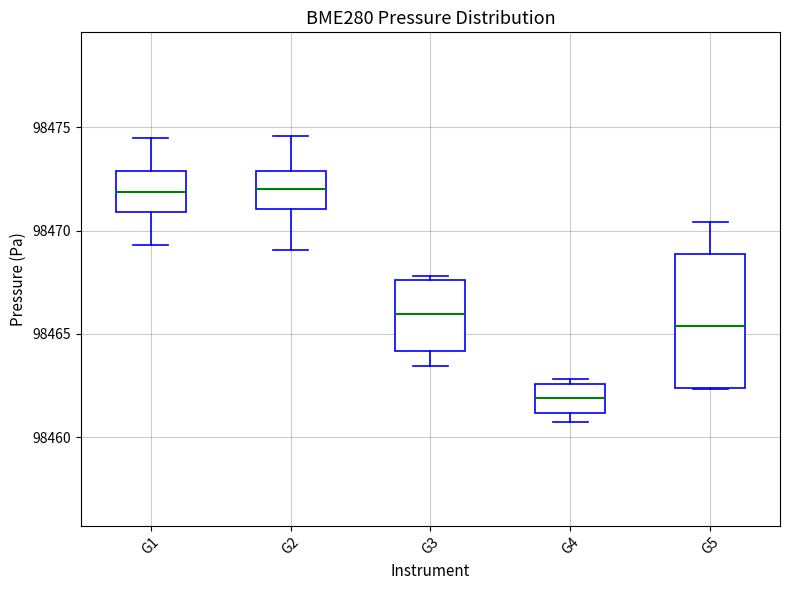

Reading left to right, read every box against the y-axis: the position of its median line, the range the box covers, and the ends of its whiskers. The values are not printed on the chart, so give them approximately, as read against the axis.

G1: median 98472.0, box 98471.0 to 98473.0, whiskers 98469.5 to 98474.5
G2: median 98472.0, box 98471.0 to 98473.0, whiskers 98469.0 to 98474.5
G3: median 98466.0, box 98464.0 to 98467.5, whiskers 98463.5 to 98468.0
G4: median 98462.0, box 98461.0 to 98462.5, whiskers 98460.5 to 98463.0
G5: median 98465.5, box 98462.5 to 98469.0, whiskers 98462.5 to 98470.5